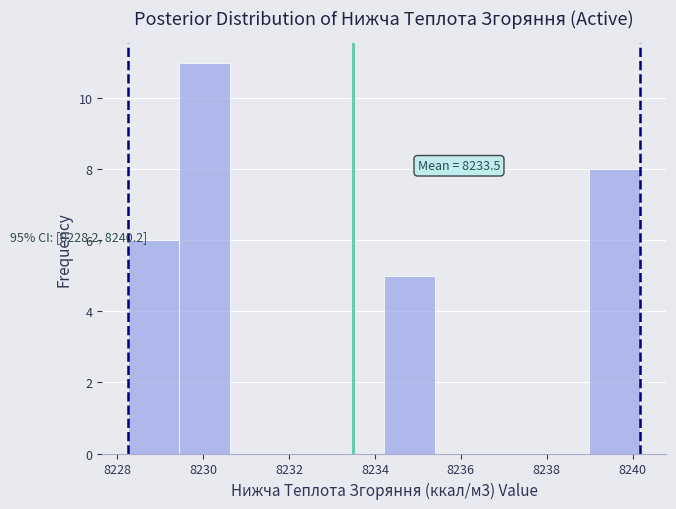

Over which range of the x-axis is the bar tallest?

8229.4 to 8230.6